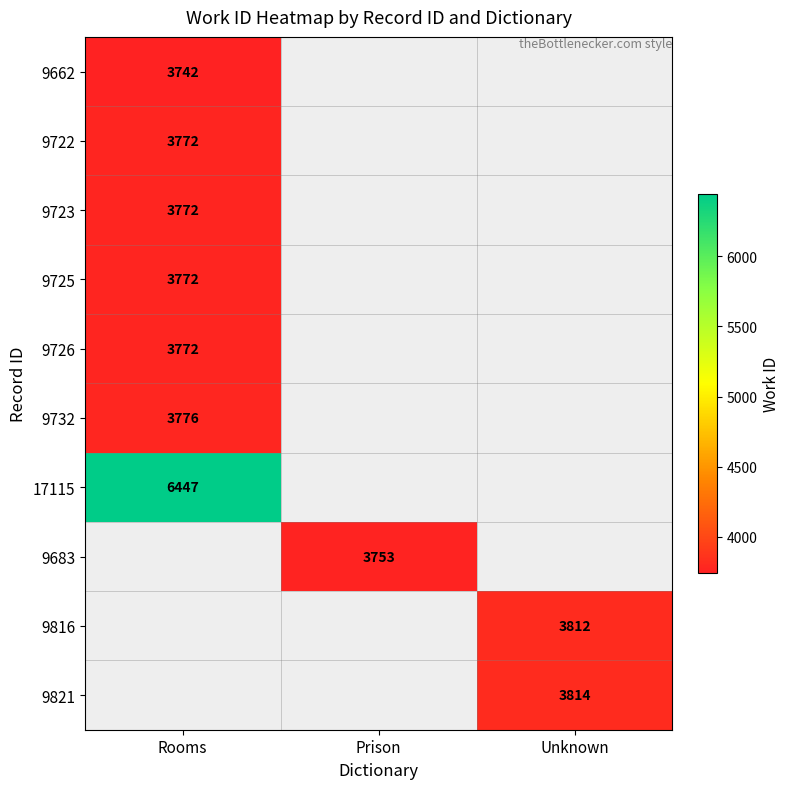

The 9723 series shows 3772 at Rooms. True or false?

True